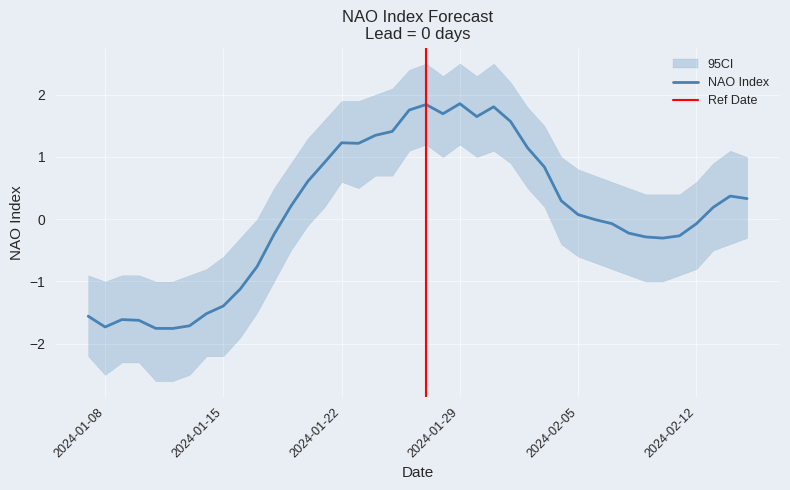

What is the approximate value at 2024-02-12?

-0.1